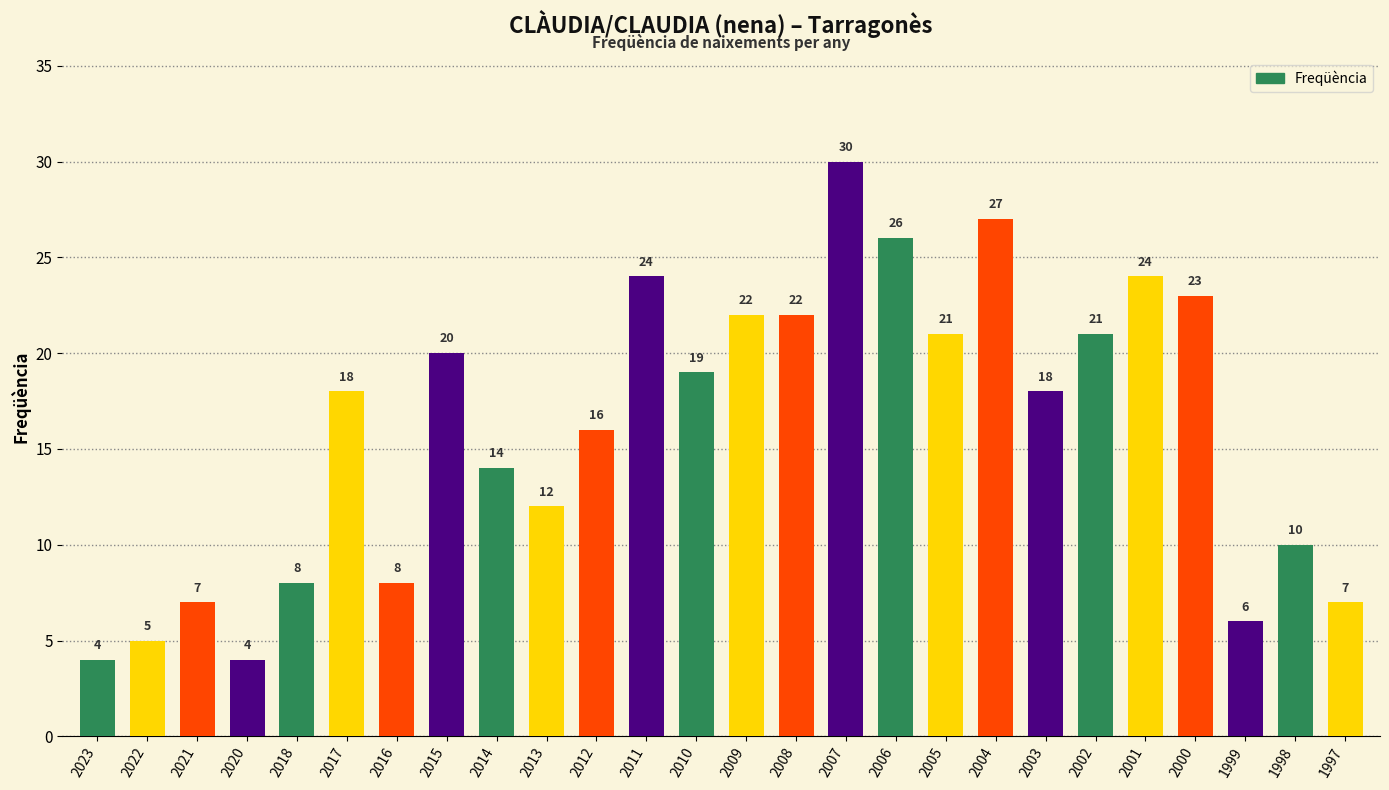

Which has a higher value, 2011 or 2015?

2011